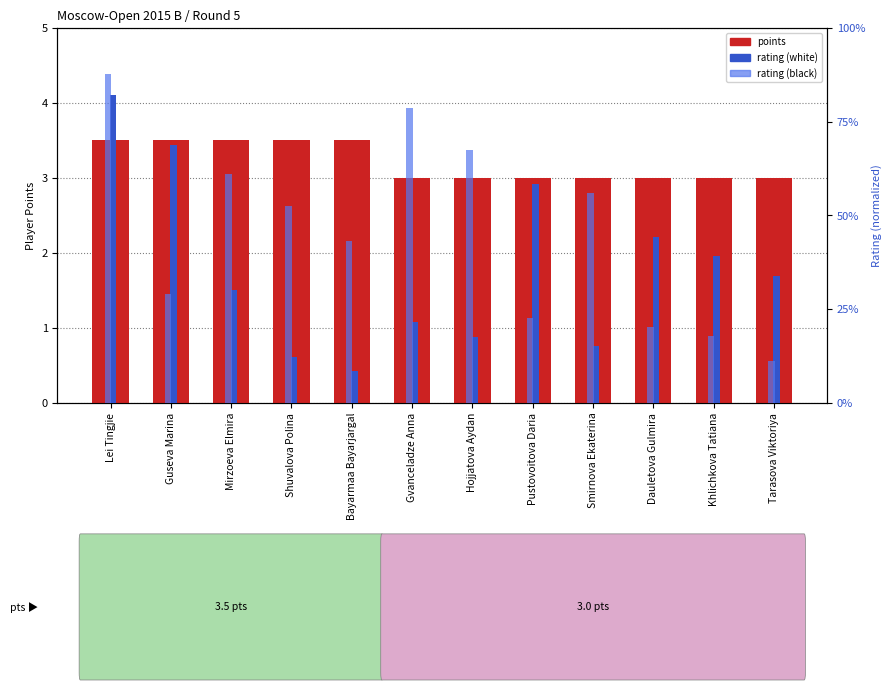

What is the label of the 8th bar from the left?

Pustovoitova Daria